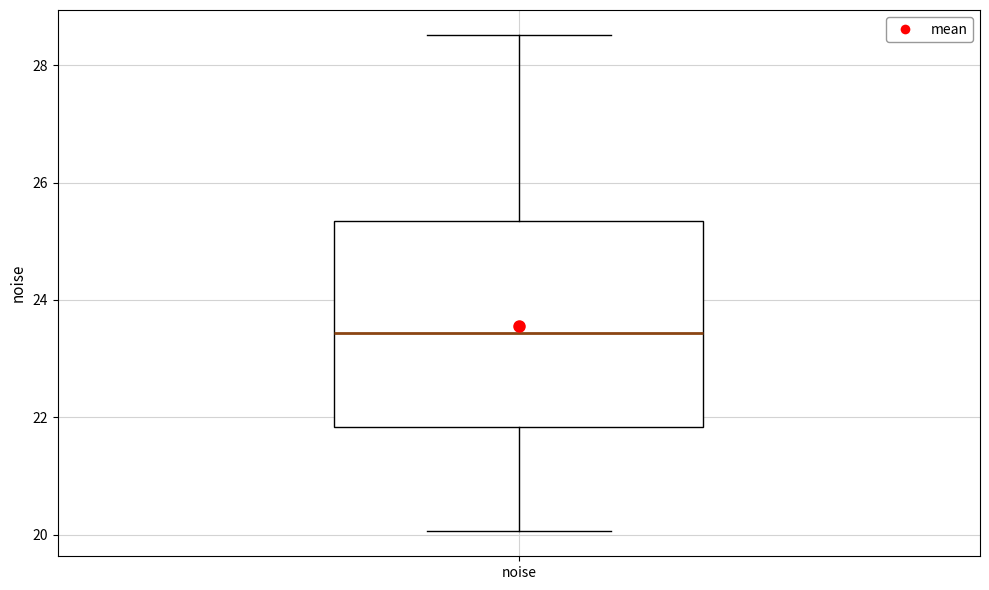

Where does the upper whisker of the box for noise end on the y-axis? The values are not printed on the chart, so give them approximately, as read against the axis.

28.6